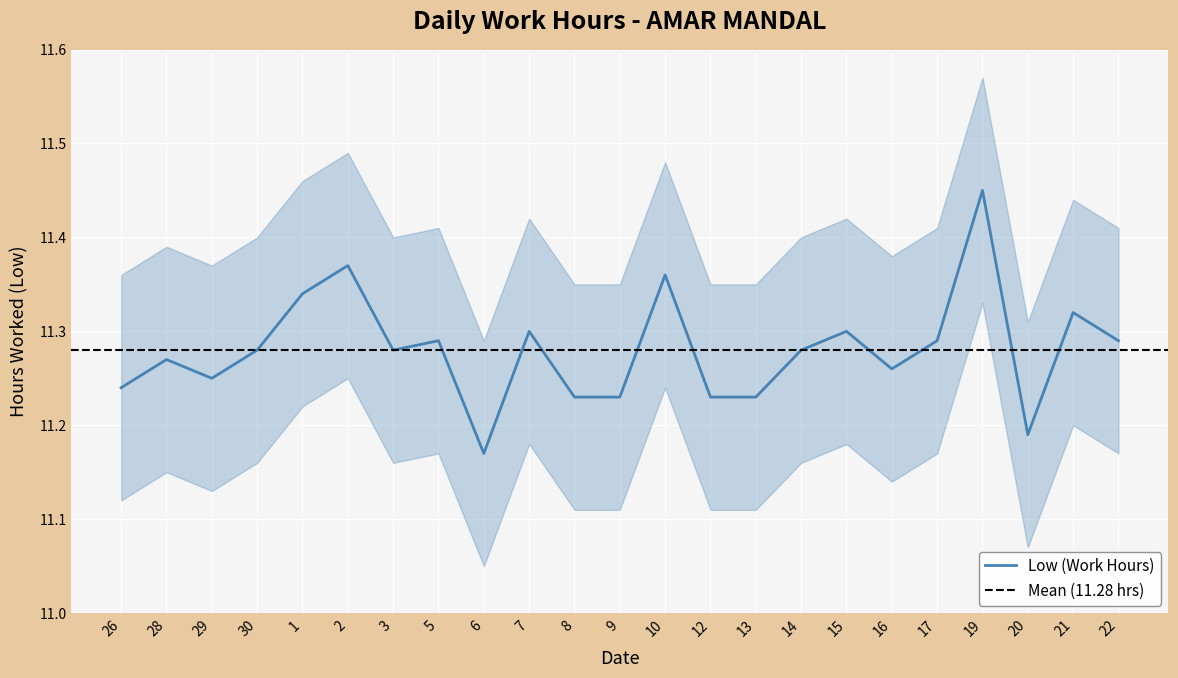

Rank the categories by value from lowest to highest.

6, 20, 8, 9, 12, 13, 26, 29, 16, 28, 30, 3, 14, 5, 17, 22, 7, 15, 21, 1, 10, 2, 19